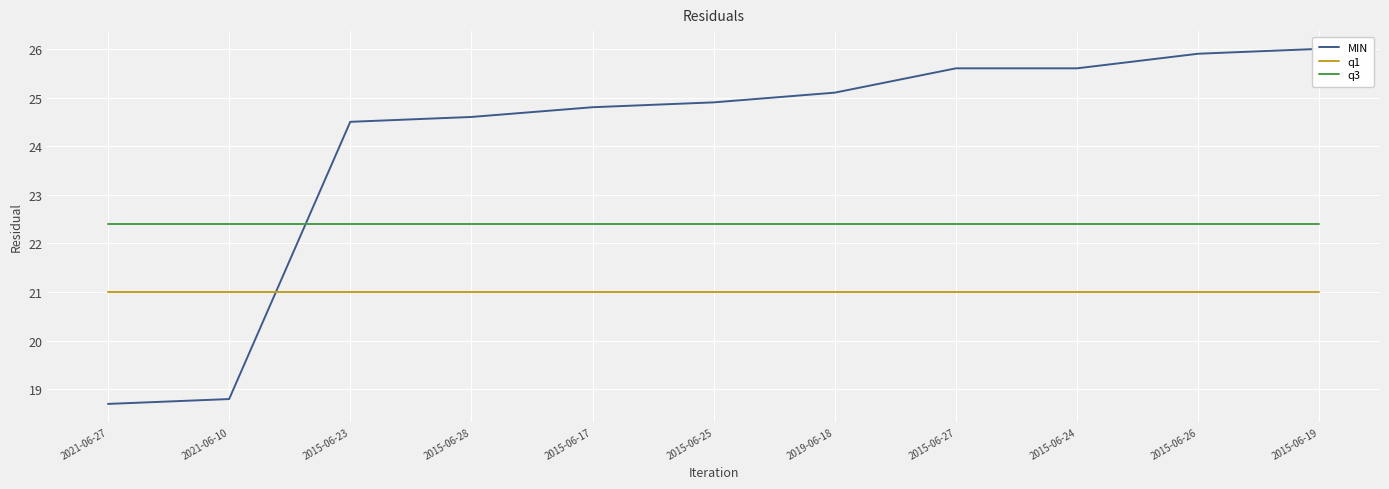

At how many categories does at least one series exceed 23?

9